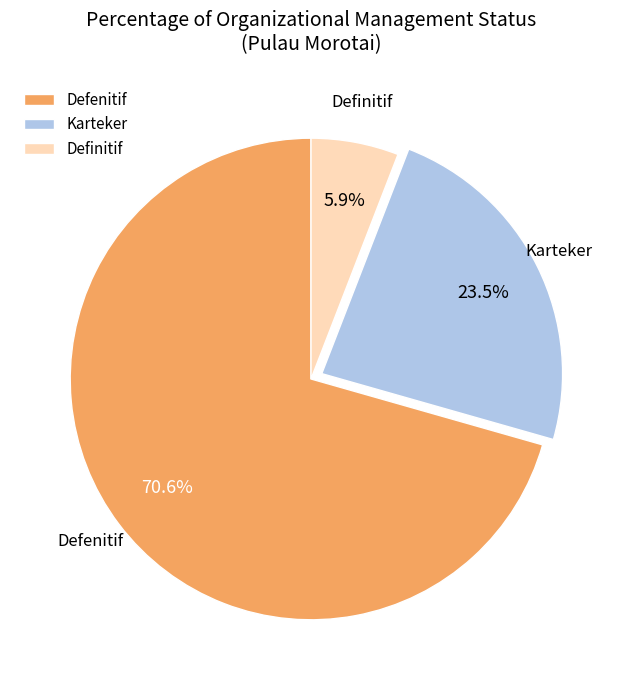

What is the majority slice?

Defenitif